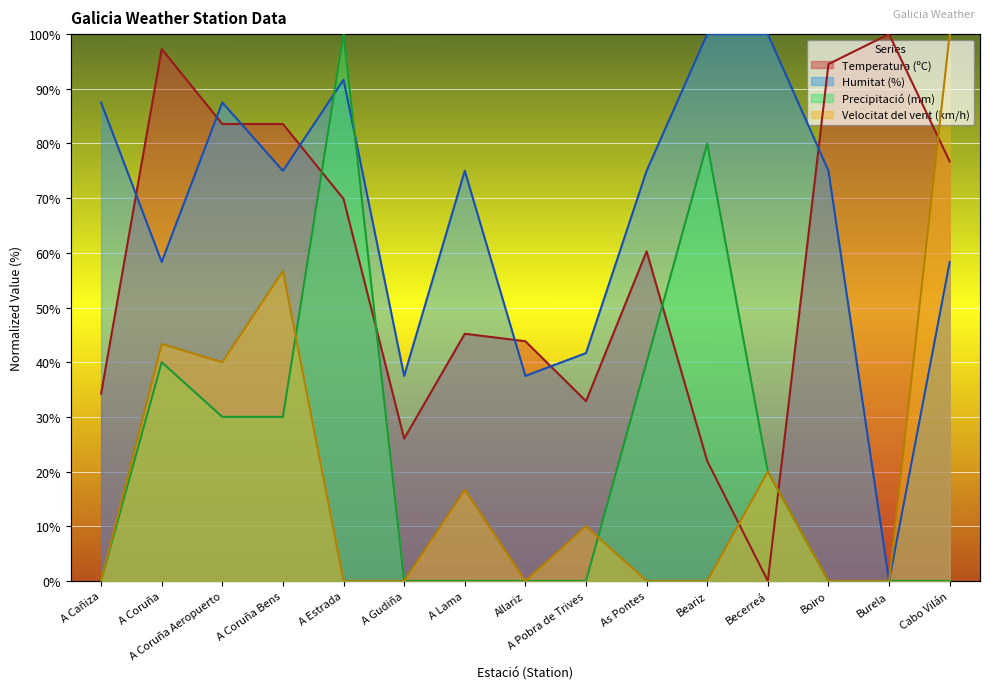

What position from the left is Cabo Vilán?

15